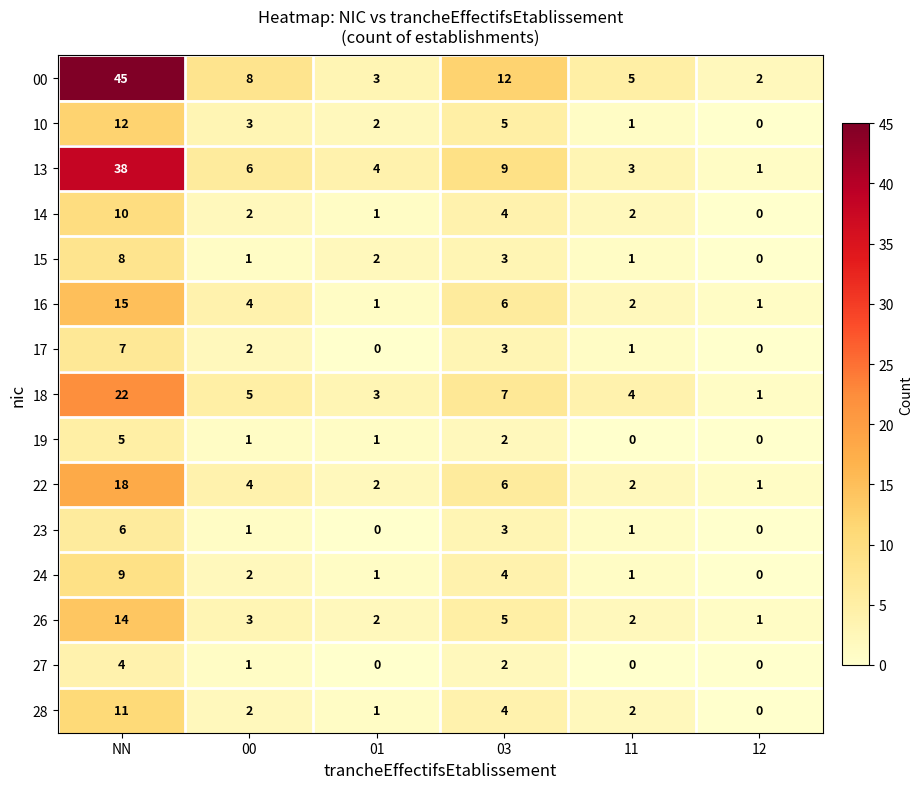

The value of 16 at NN is 6. True or false?

False